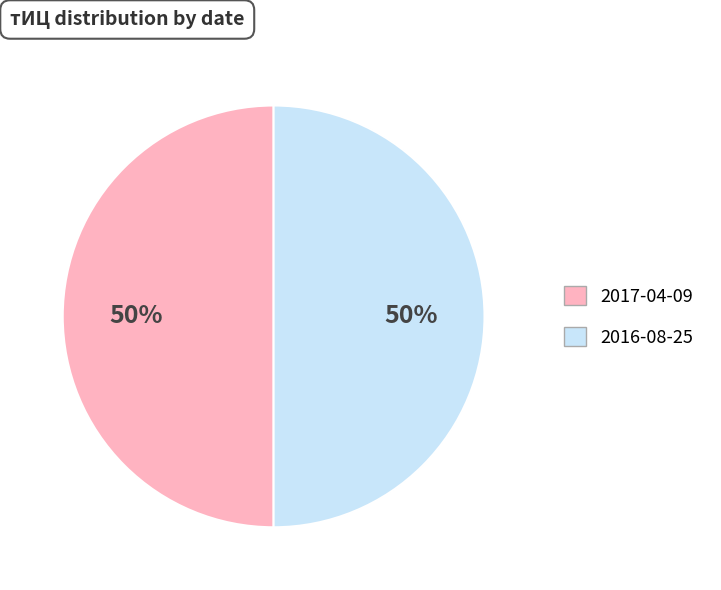

To the nearest percent, what is the average slice percentage?

50%